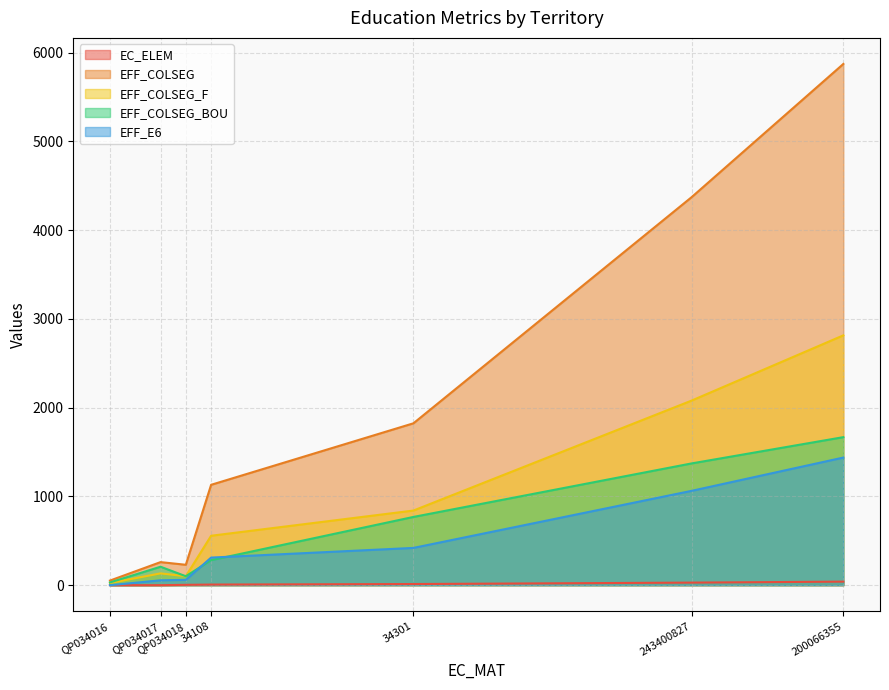

How many values in the EFF_COLSEG_F series are below 557?

3